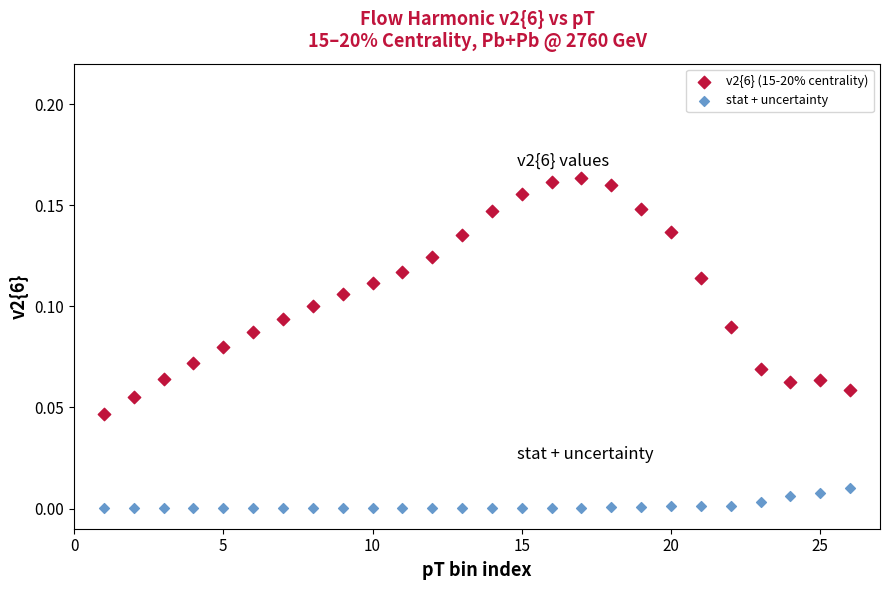

Which series contains the lowest Y value?

stat + uncertainty